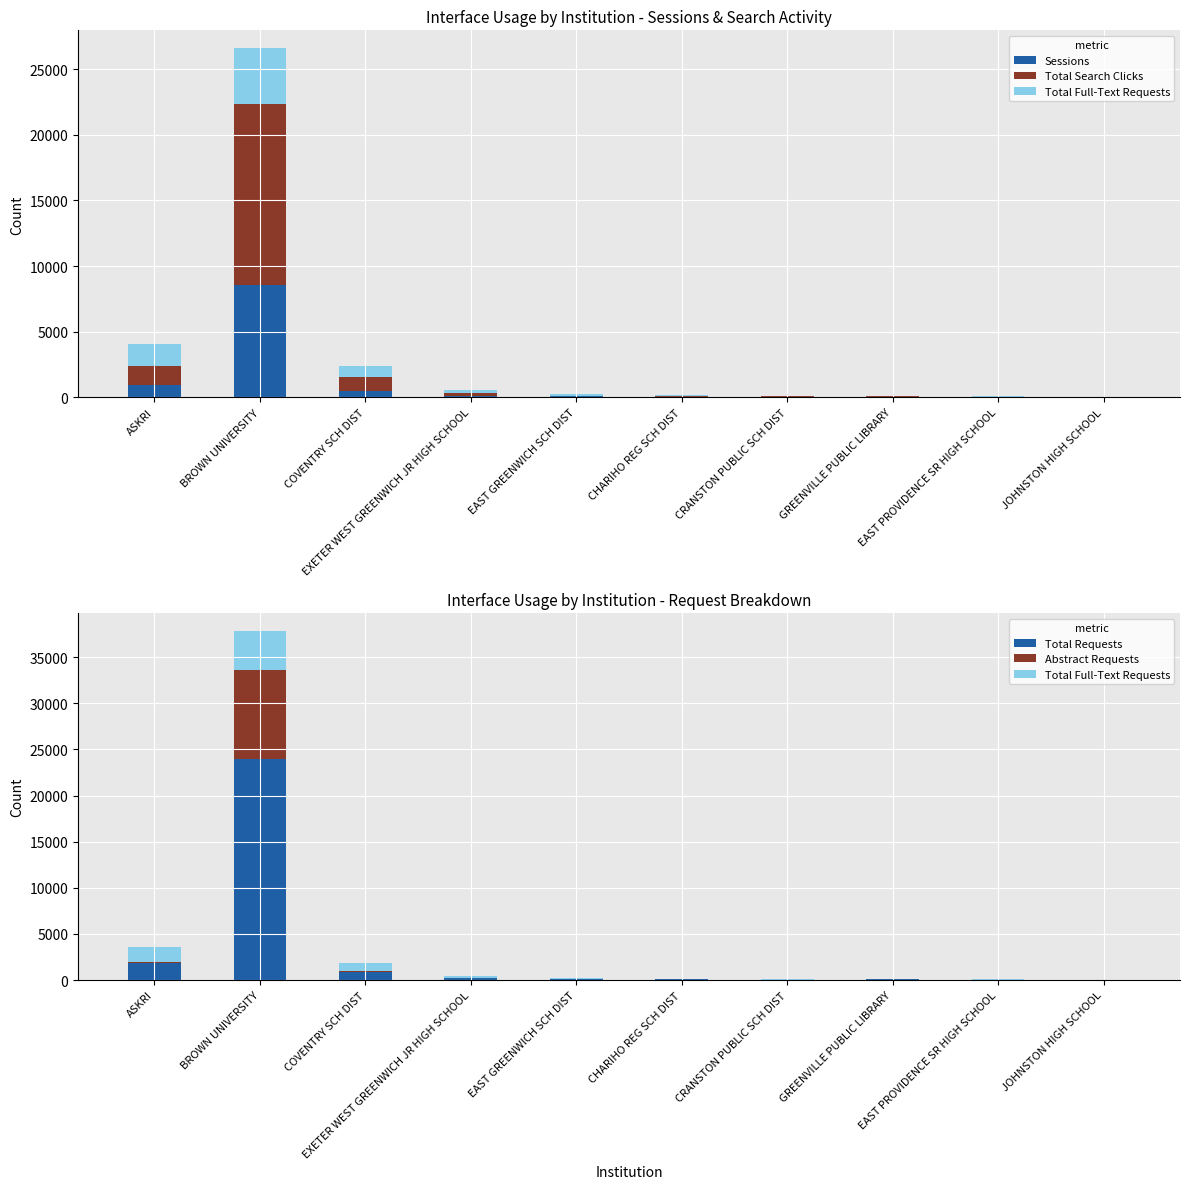

What is the label of the 1st bar from the left?

ASKRI